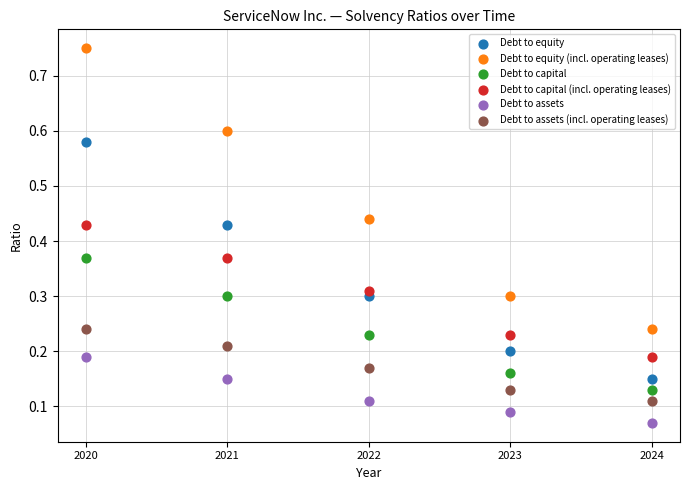

Which series has the widest spread of Y values?

Debt to equity (incl. operating leases)